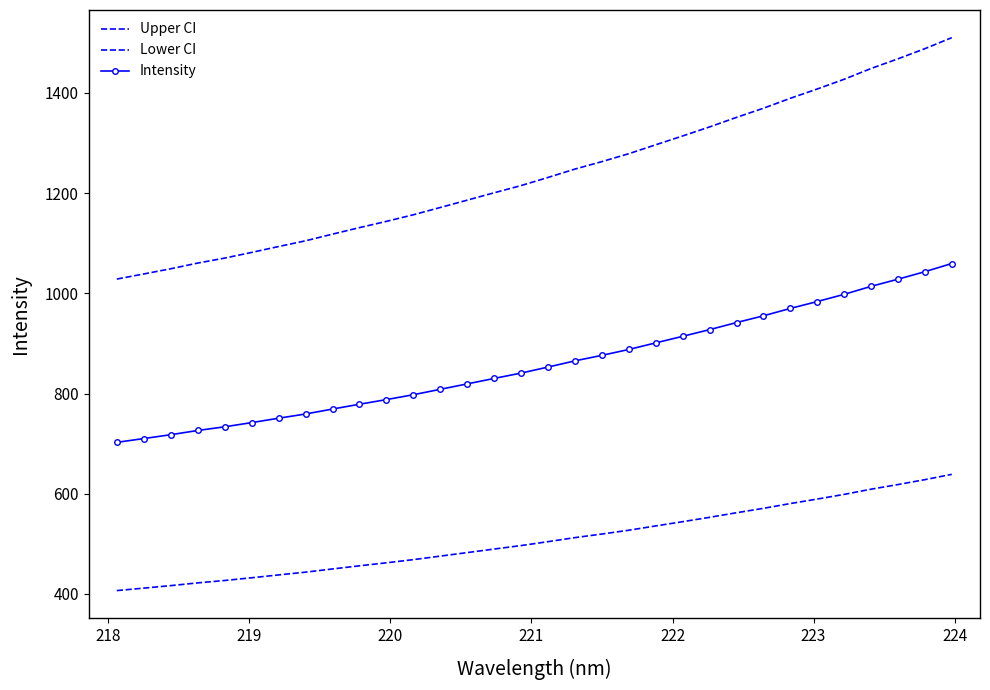

True or false: Lower CI has more than 1 interior local peaks.

False